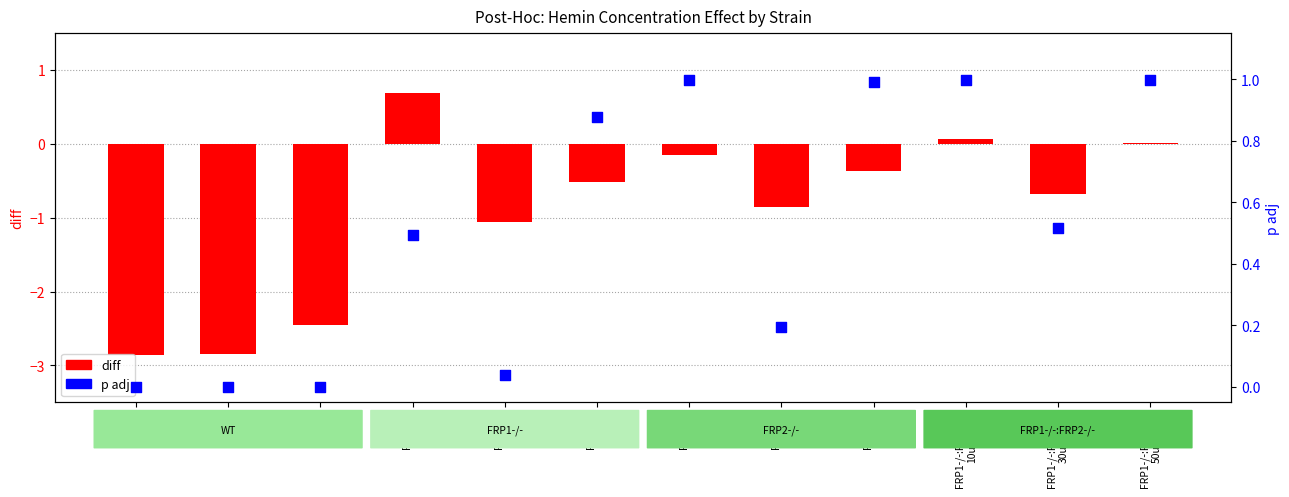

Is the value of p adj at FRP2-/-
50uM greater than the value of diff at FRP2-/-
10uM?

Yes